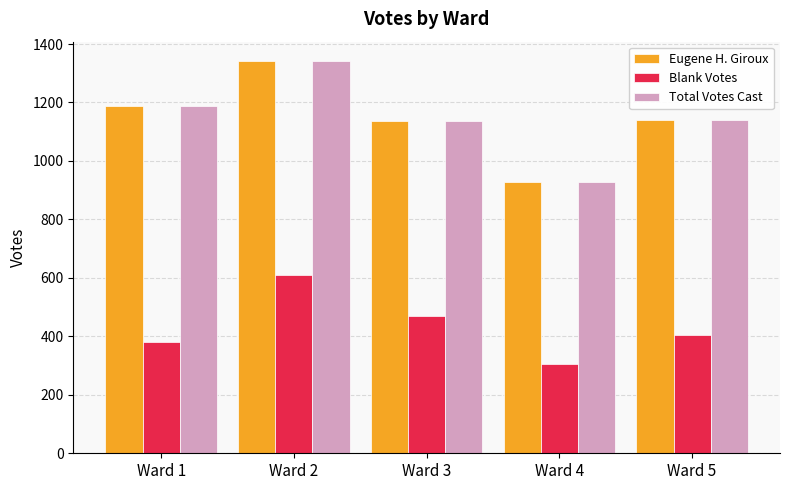

At how many categories does at least one series exceed 1340?

1